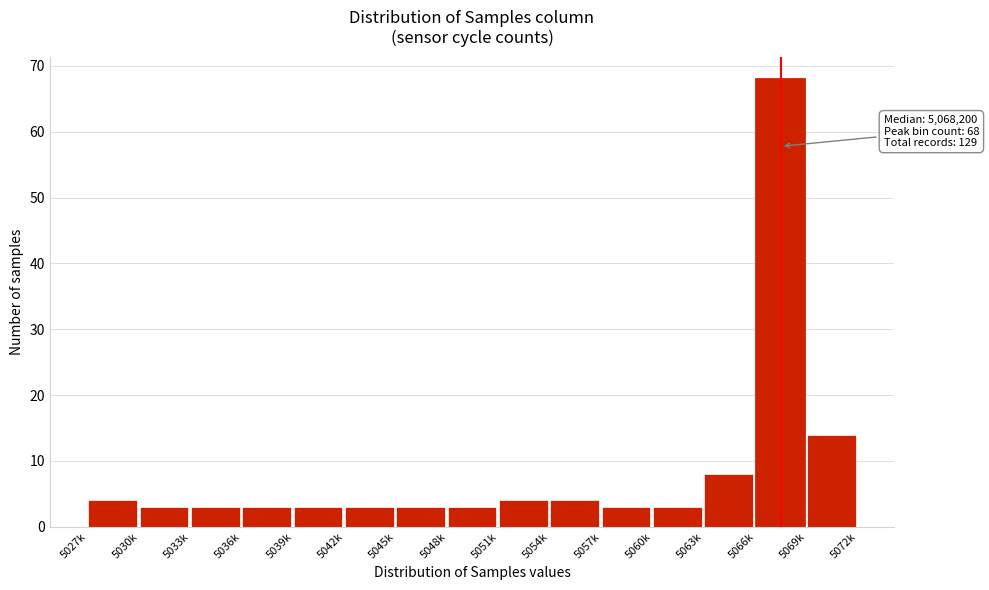

Reading left to right, what are all the values shown in this chart?

5027k=4	5030k=3	5033k=3	5036k=3	5039k=3	5042k=3	5045k=3	5048k=3	5051k=4	5054k=4	5057k=3	5060k=3	5063k=8	5066k=68	5069k=14